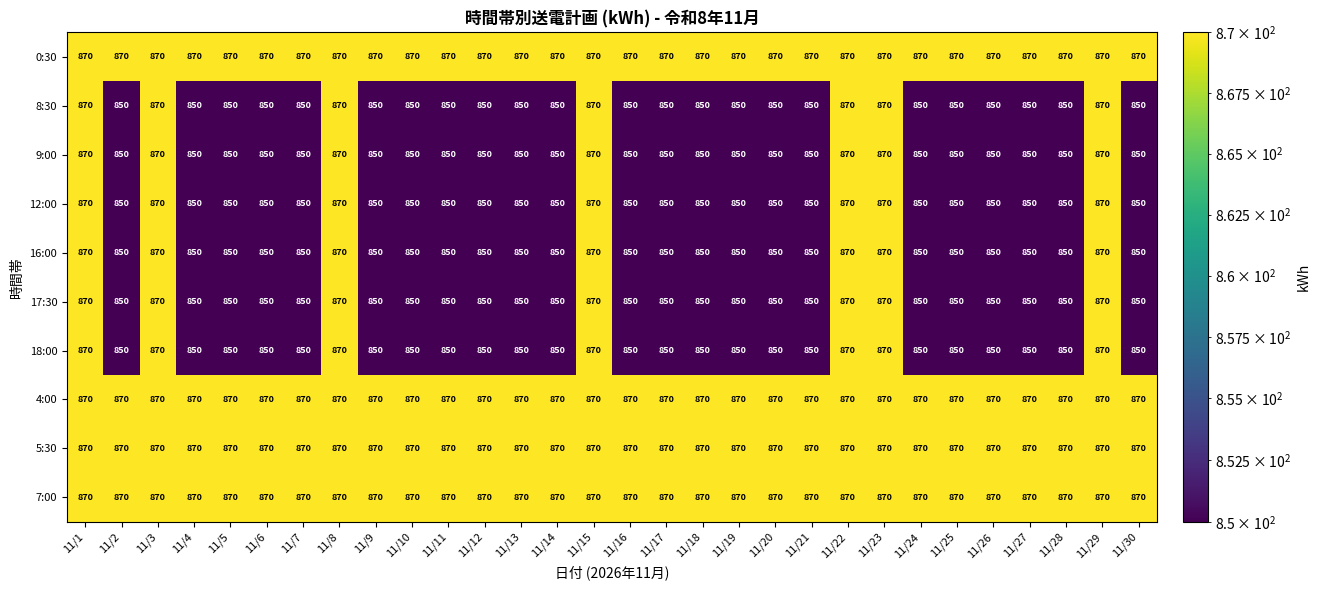

What is the average value of the 9:00 series?

855